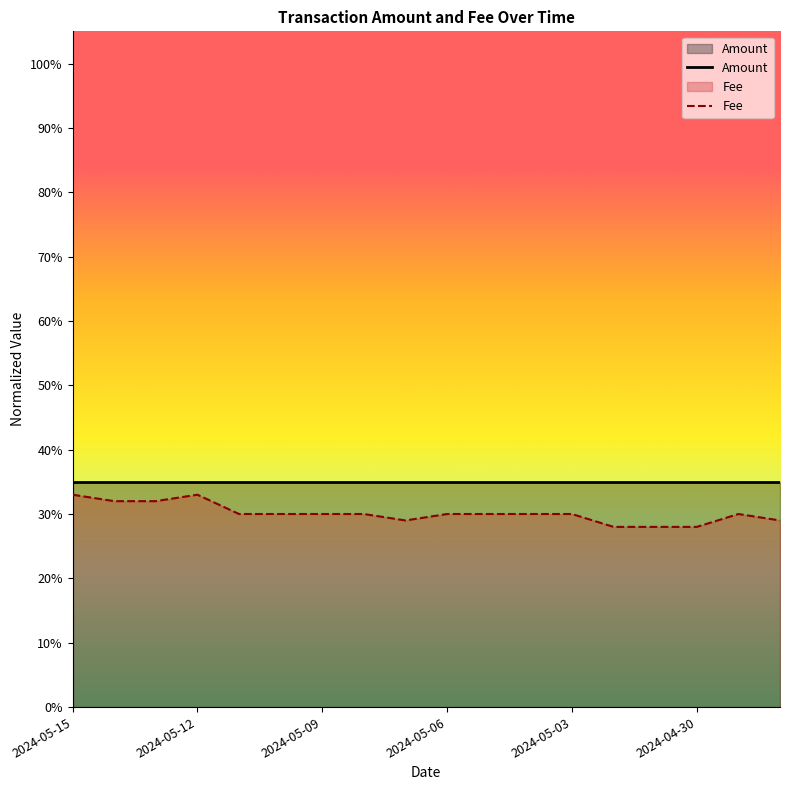

True or false: Amount and Fee cross at least once.

False